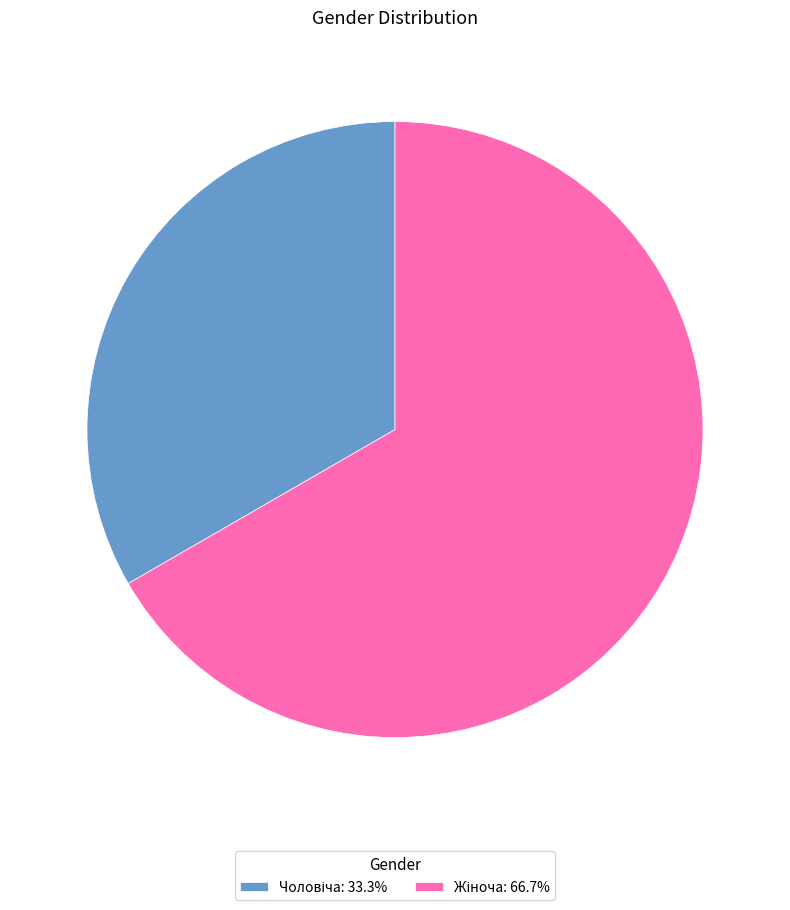

Does any single category account for the majority?

Yes